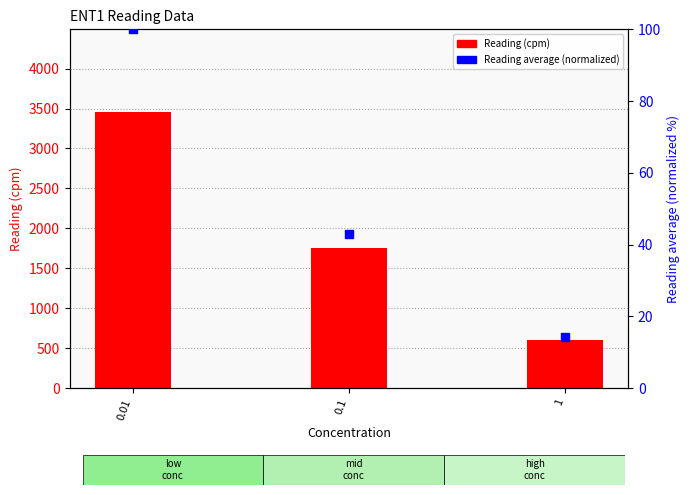

Is the value of Reading average (normalized) at 1 greater than the value of Reading (cpm) at 0.1?

No